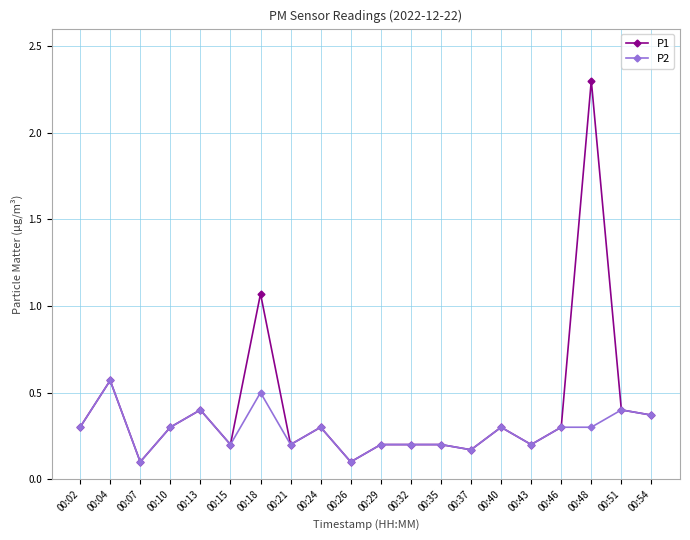

How many P2 values are between 0 and 1?

20